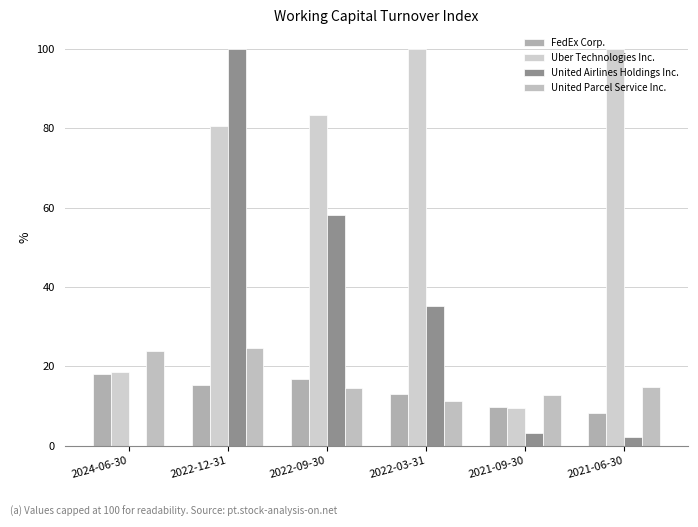

Between 2022-03-31 and 2022-09-30, which is larger?

2022-09-30